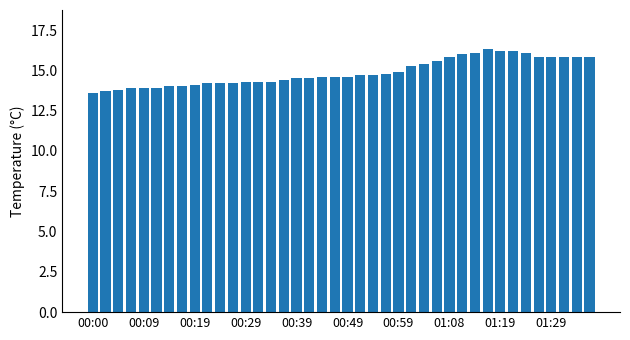

What is the sum of all values?

594.7